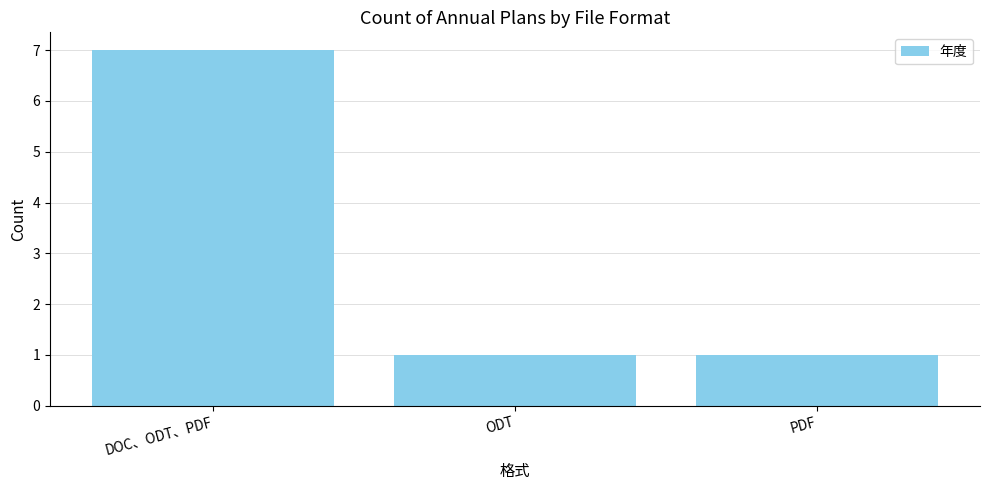

Reading left to right, transcribe all the data shown in this chart.

DOC、ODT、PDF=7	ODT=1	PDF=1